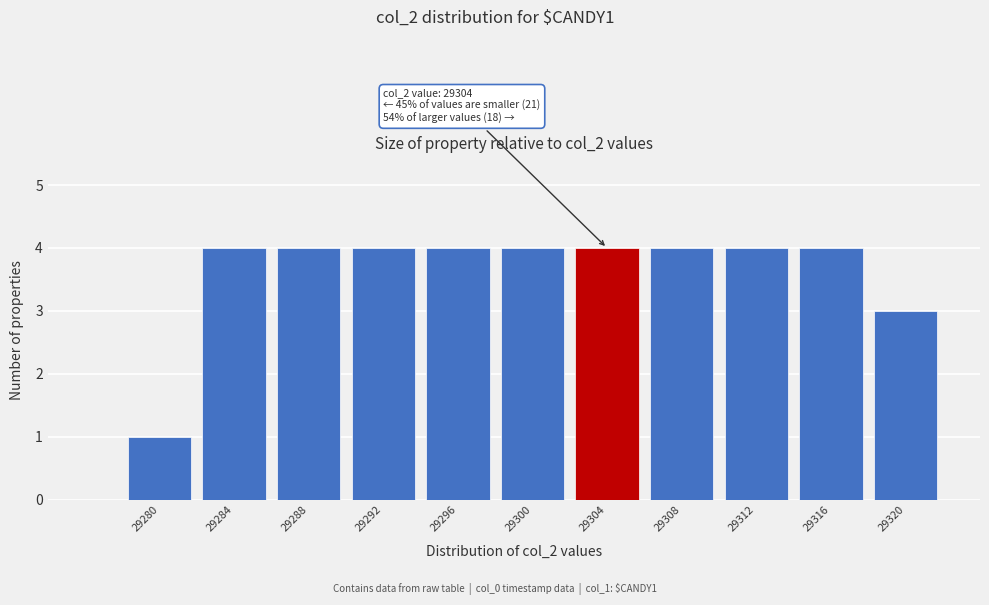

Reading left to right, extract all data points from this chart.

1	4	4	4	4	4	4	4	4	4	3